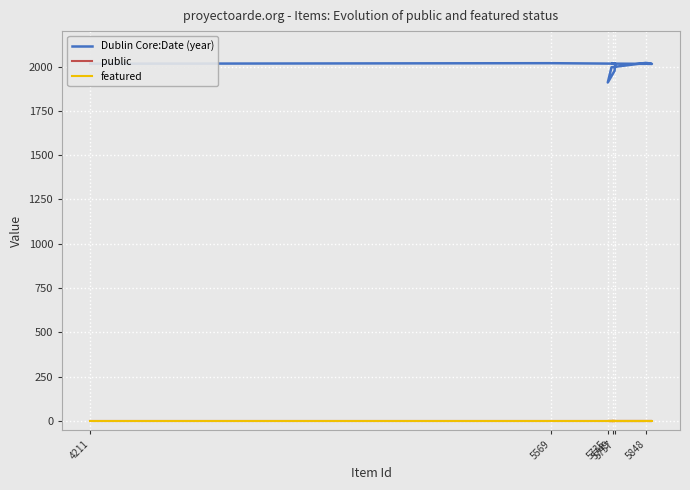

Which series changed the most between 5848 and 5757?

Dublin Core:Date (year)